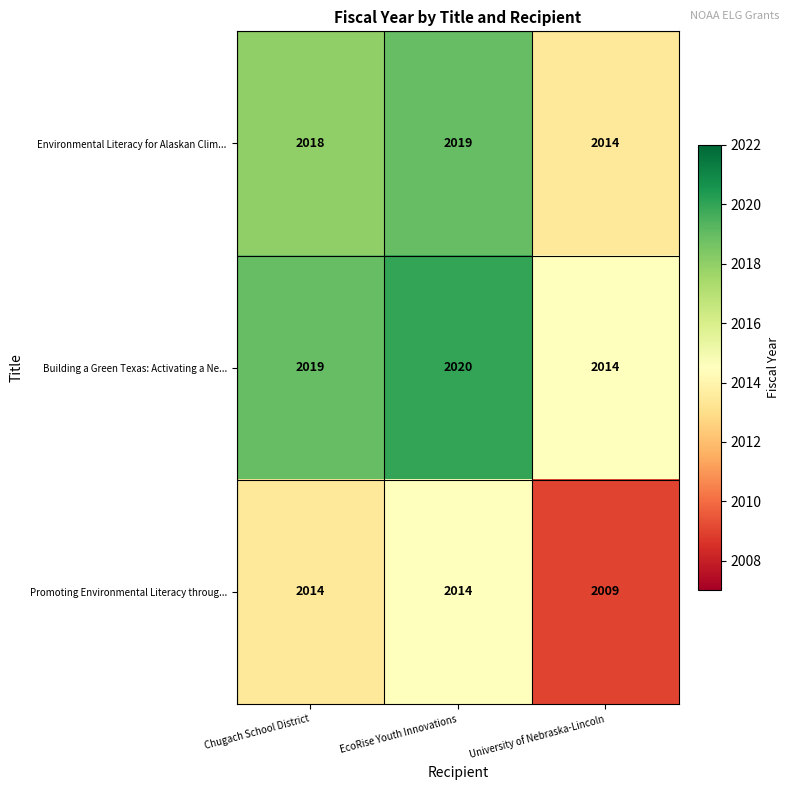

Count the number of categories in the chart.

3